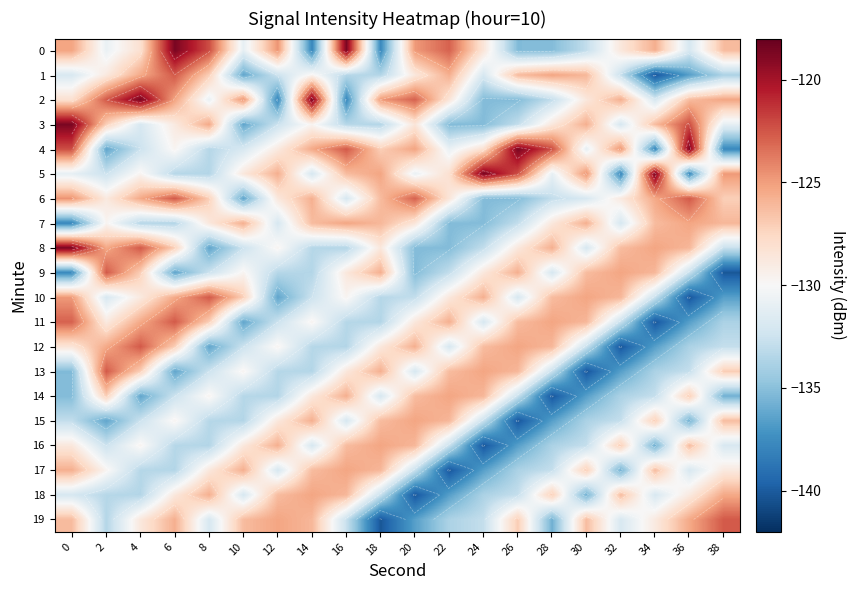

What is the difference between the maximum and minimum values in the 7 series?

12.6